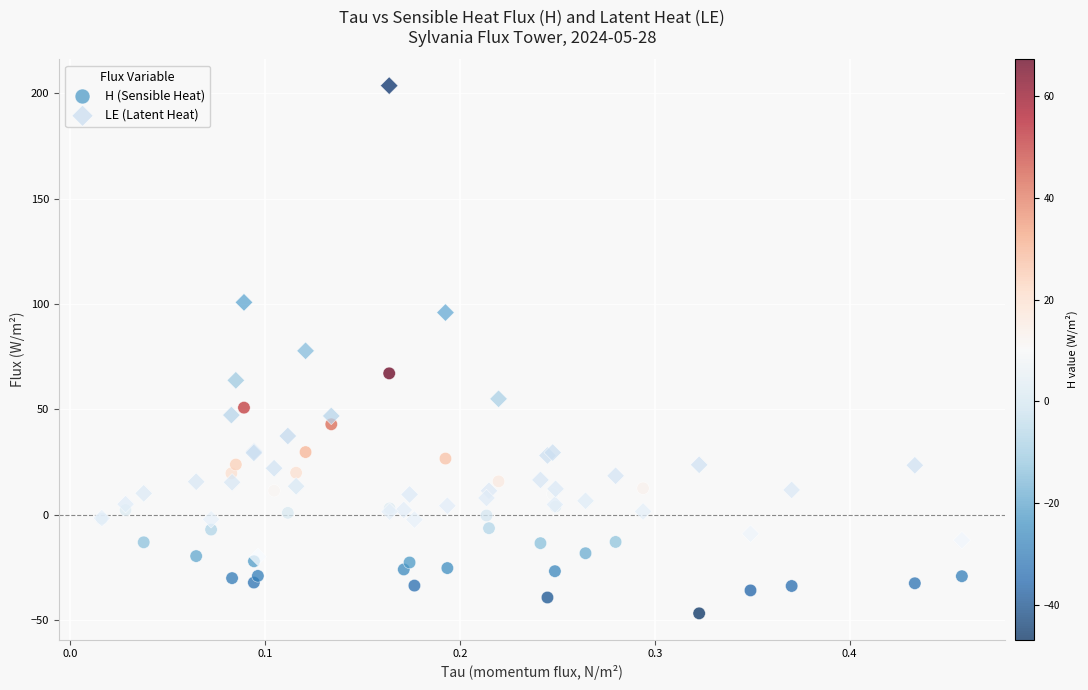

What are all the series names shown in the legend?

H (Sensible Heat), LE (Latent Heat)